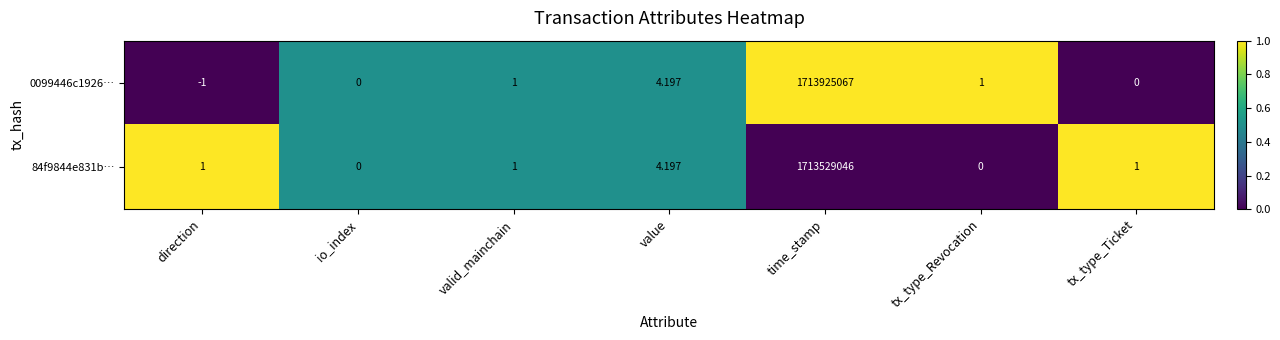

At which category is the sum across all series the highest?

time_stamp